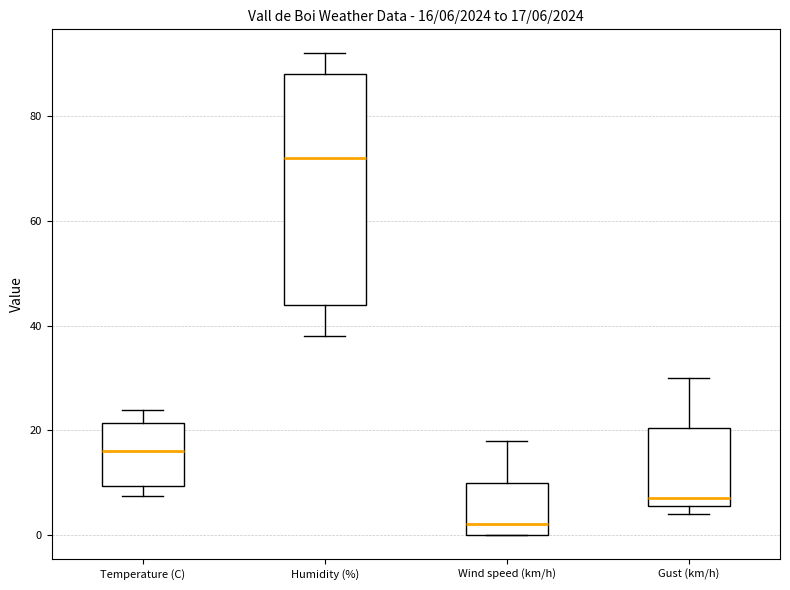

Which box's median line is the lowest?

Wind speed (km/h)